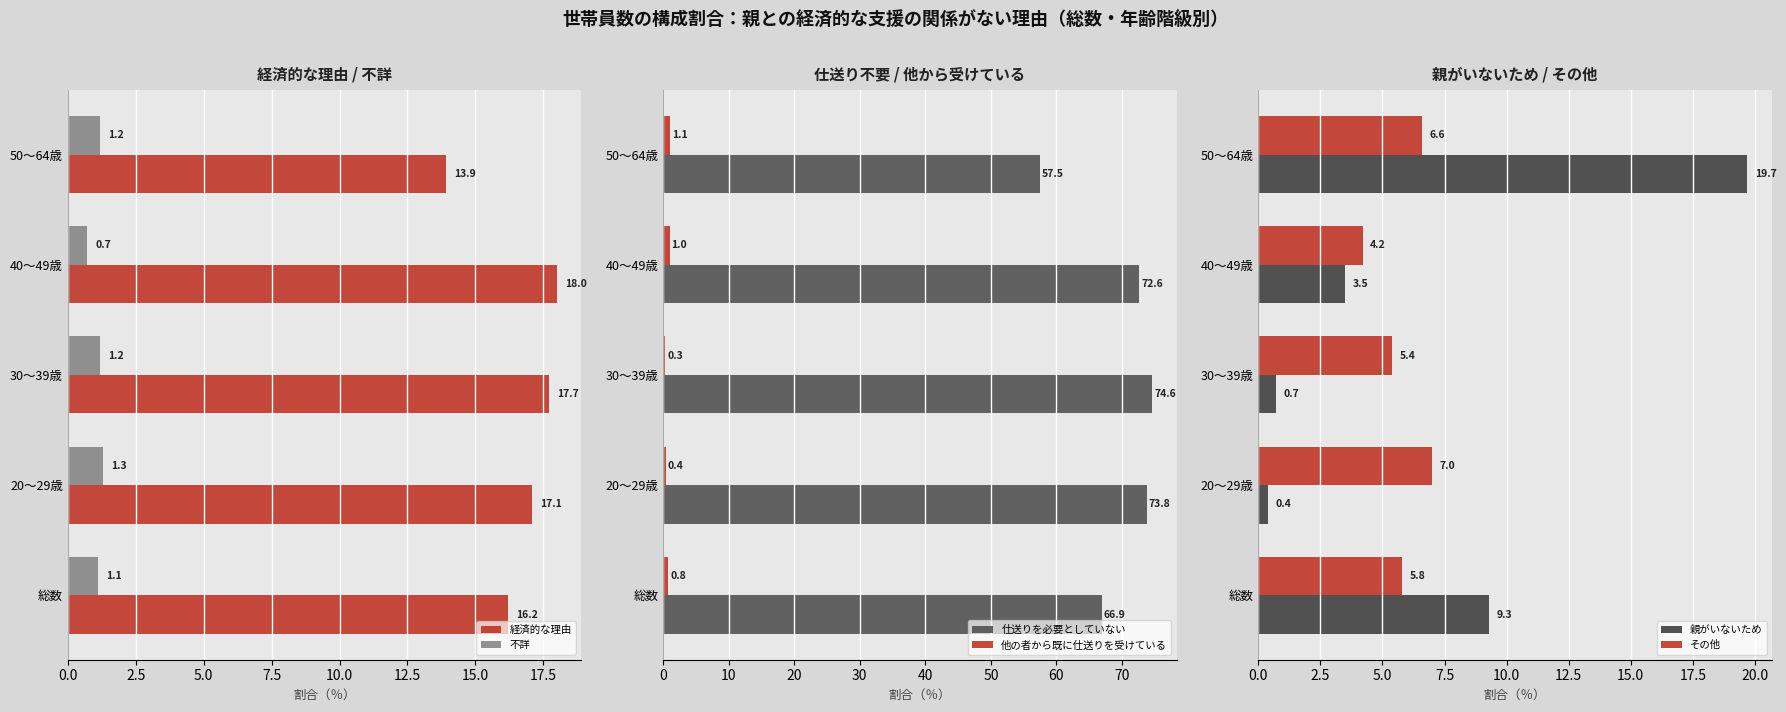

Count the number of categories in the chart.

5